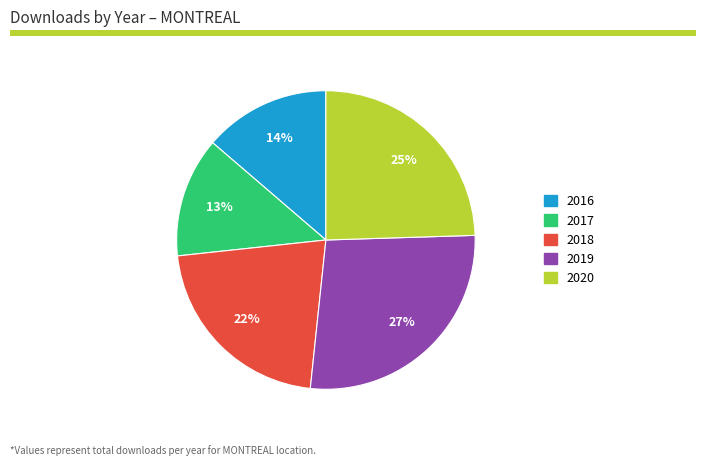

Does any single category account for the majority?

No